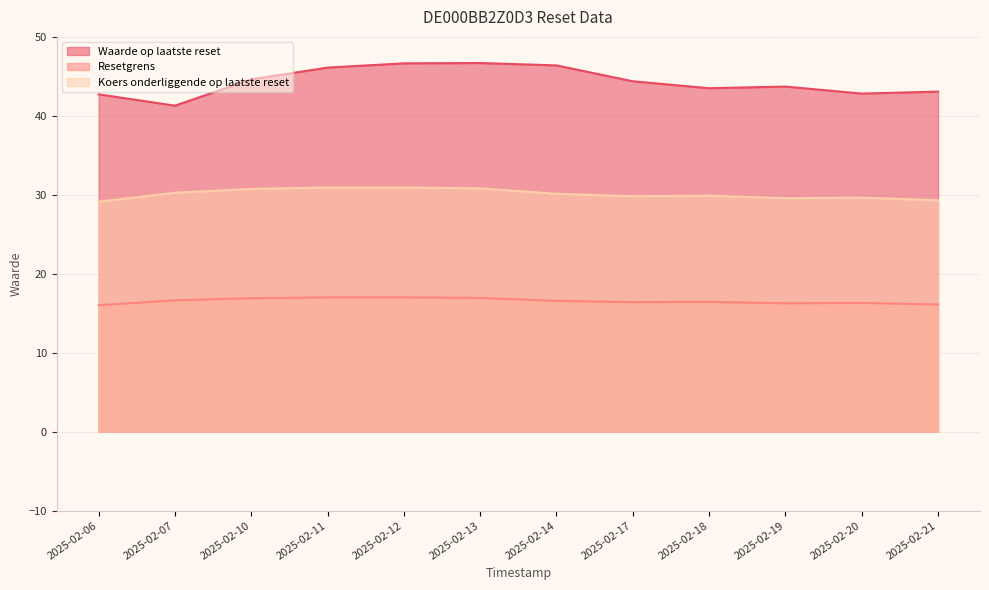

True or false: Resetgrens and Waarde op laatste reset cross at least once.

False